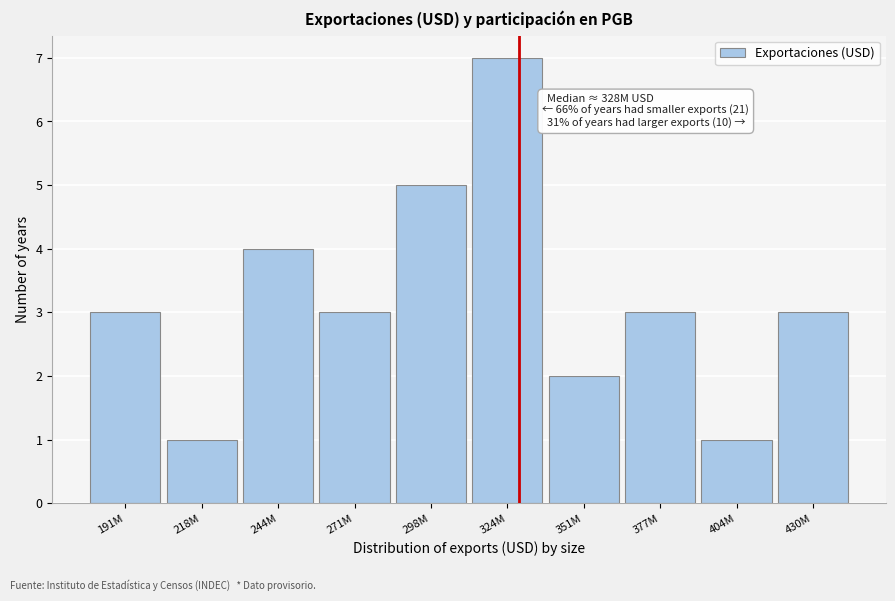

Reading left to right, list all the values displayed in this chart.

191M=3	218M=1	244M=4	271M=3	298M=5	324M=7	351M=2	377M=3	404M=1	430M=3